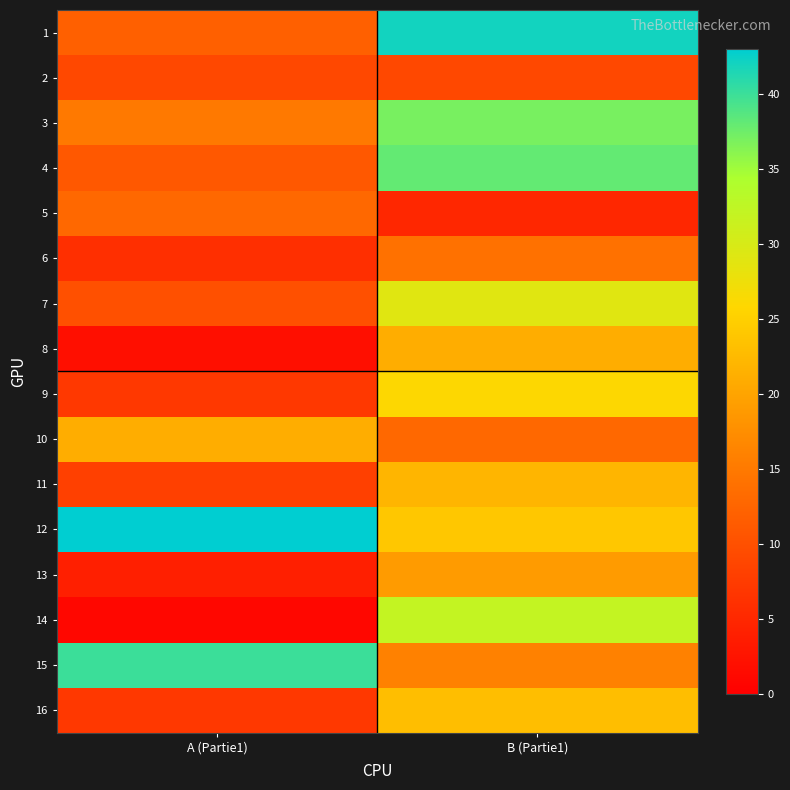

Which series has the largest total across all categories?

12